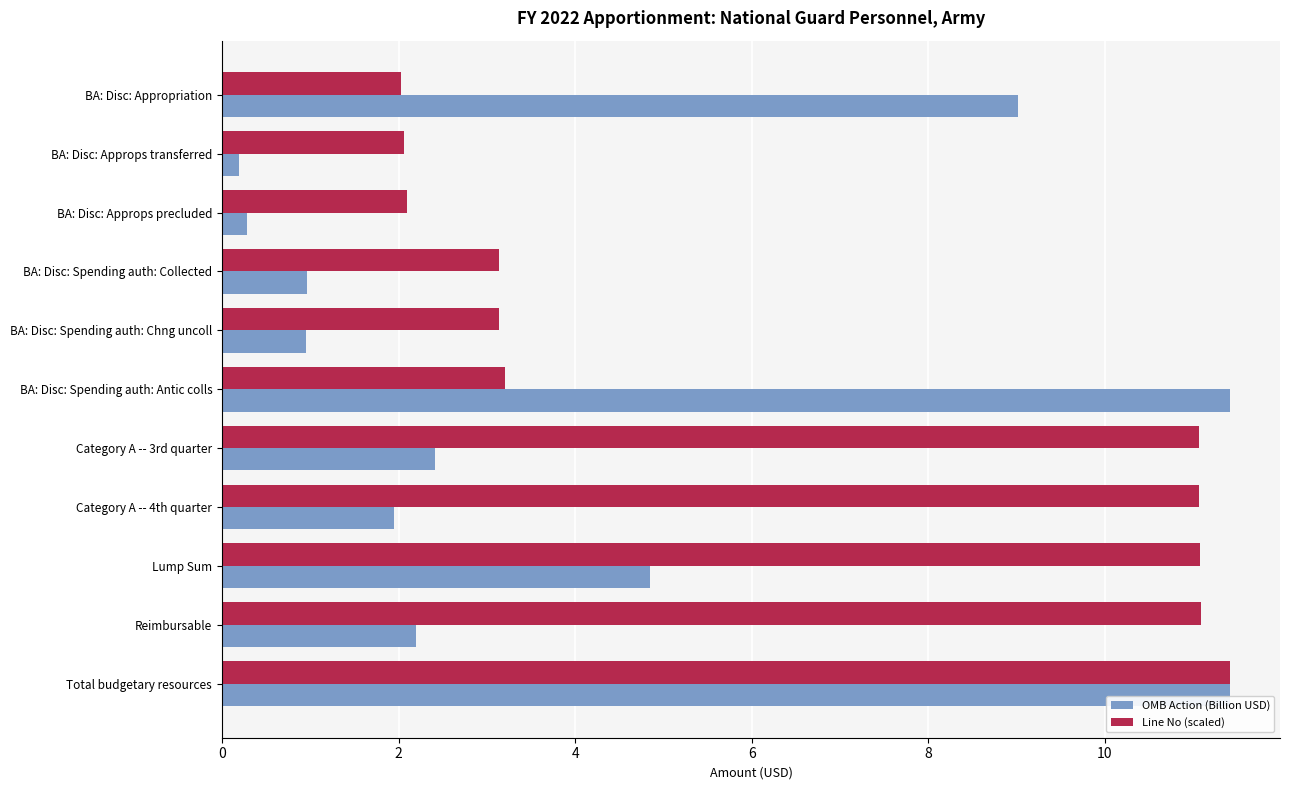

Count the number of data series in this chart.

2